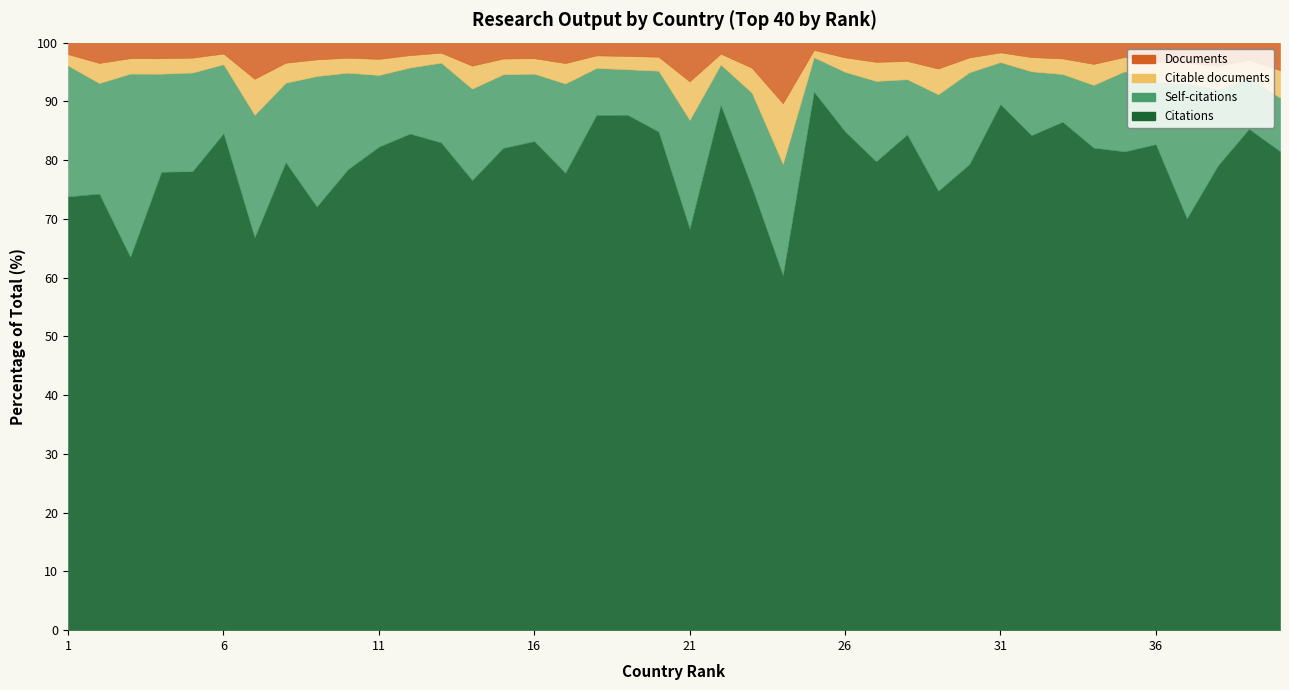

Read the Citable documents value at 19, to the nearest 50.

500